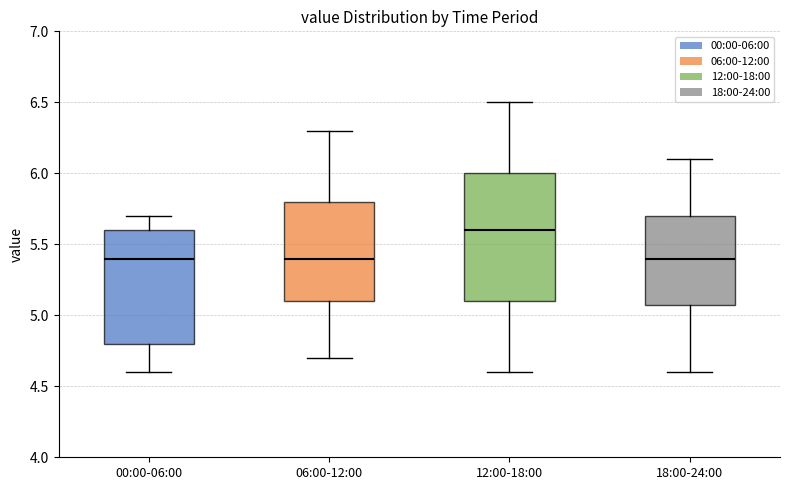

Reading left to right, read every box against the y-axis: the position of its median line, the range the box covers, and the ends of its whiskers. The values are not printed on the chart, so give them approximately, as read against the axis.

00:00-06:00: median 5.4, box 4.8 to 5.6, whiskers 4.6 to 5.7
06:00-12:00: median 5.4, box 5.1 to 5.8, whiskers 4.7 to 6.3
12:00-18:00: median 5.6, box 5.1 to 6.0, whiskers 4.6 to 6.5
18:00-24:00: median 5.4, box 5.1 to 5.7, whiskers 4.6 to 6.1